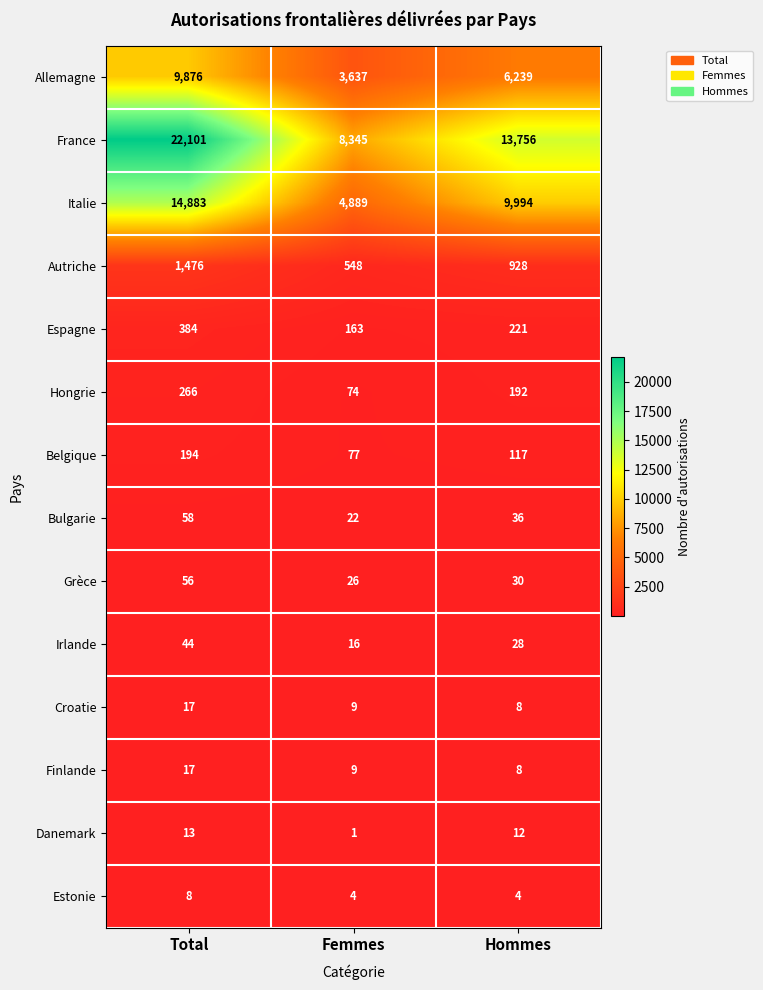

What is the sum of the Estonie values at Femmes and Hommes?

8